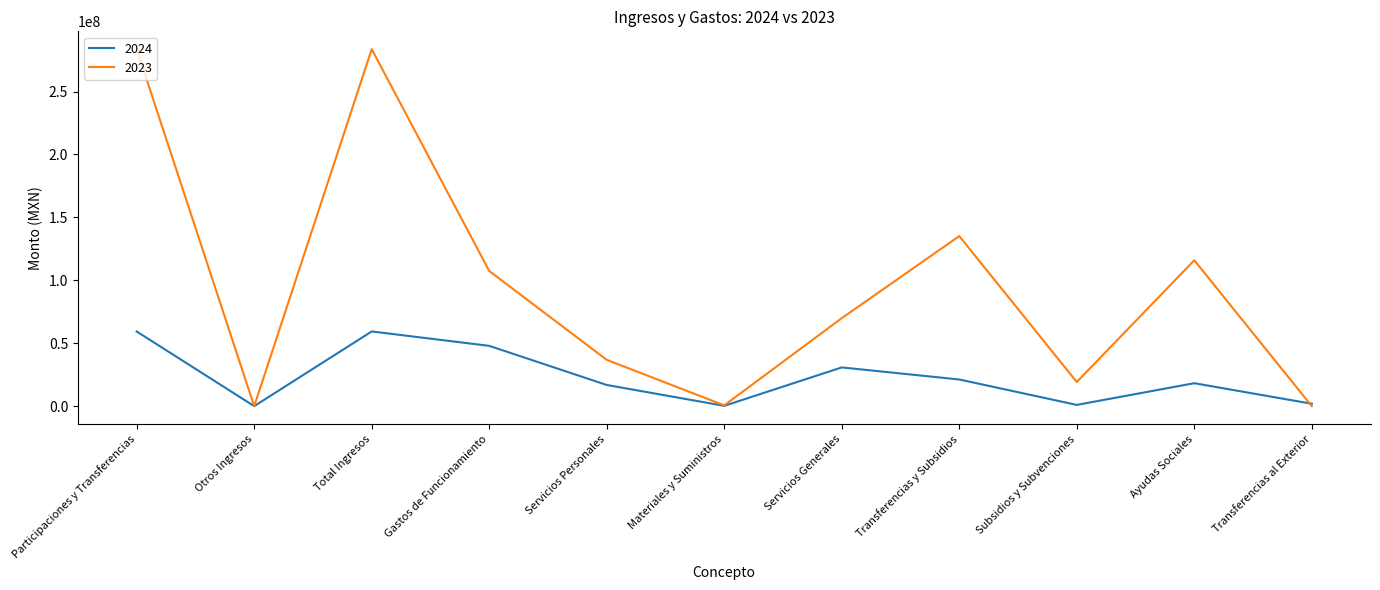

Where is the first local maximum for 2024?

Total Ingresos